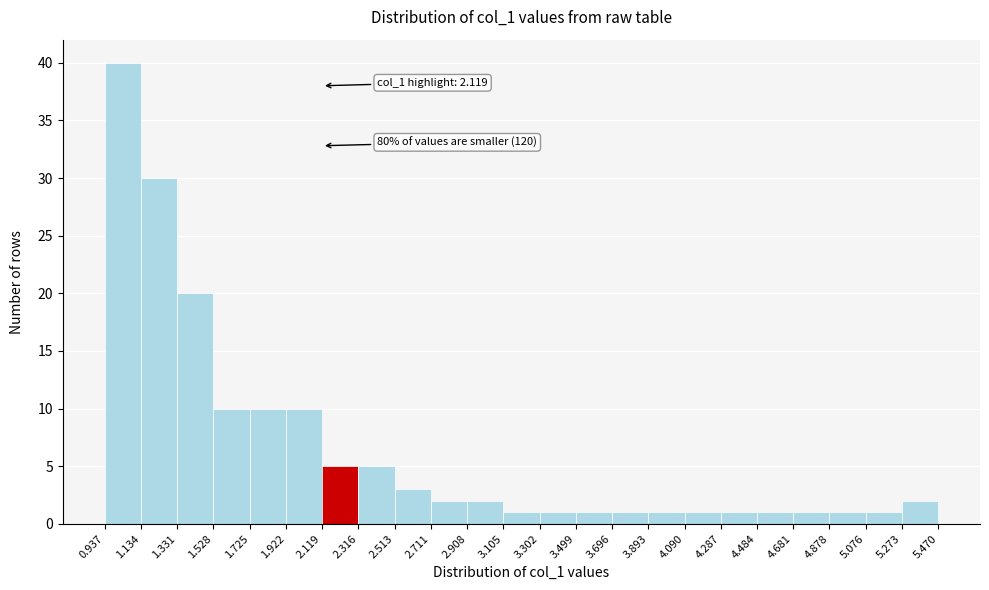

Over which range of the x-axis is the bar tallest?

0.937 to 1.134